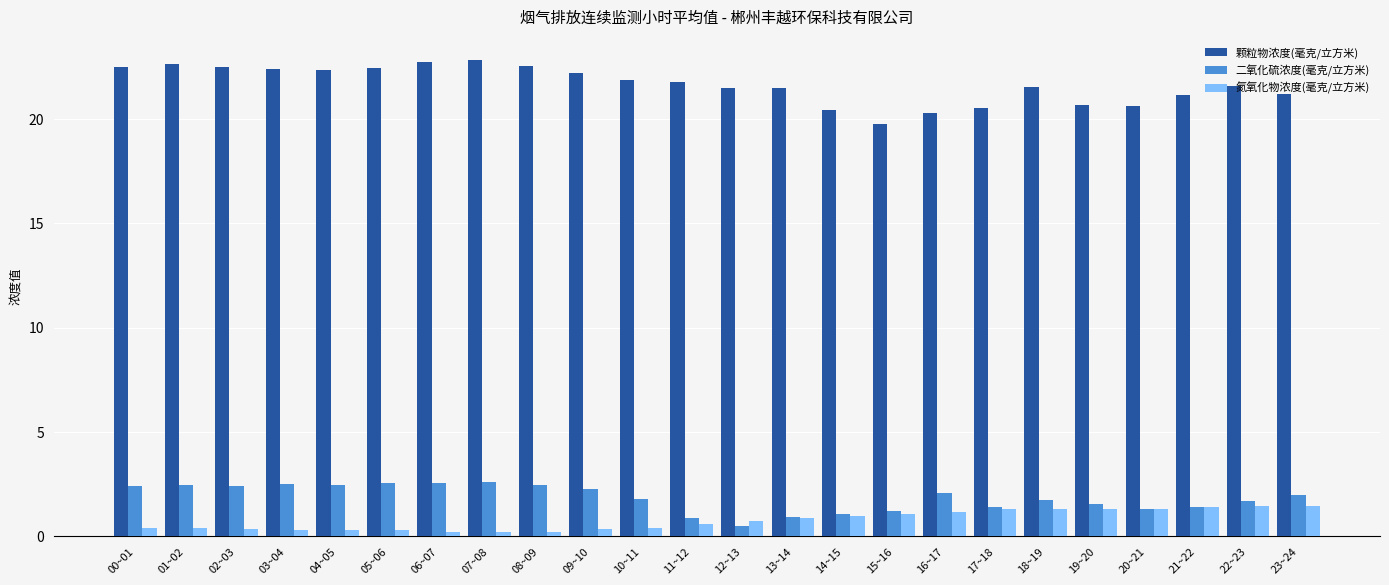

The value of 颗粒物浓度(毫克/立方米) at 17~18 is 20.5. True or false?

True